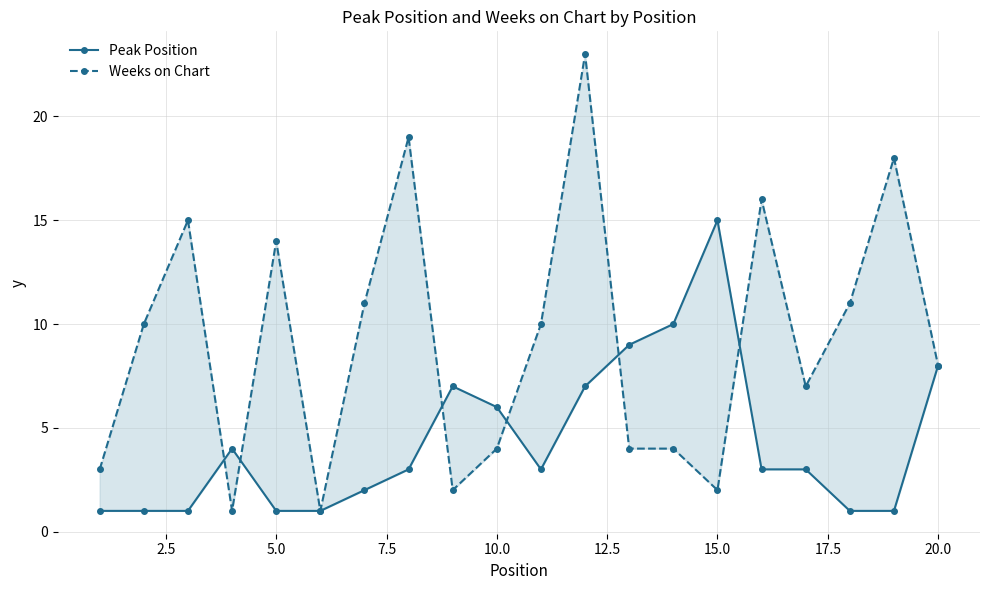

Between 7.5 and 15.0, which series saw the biggest shift?

Weeks on Chart